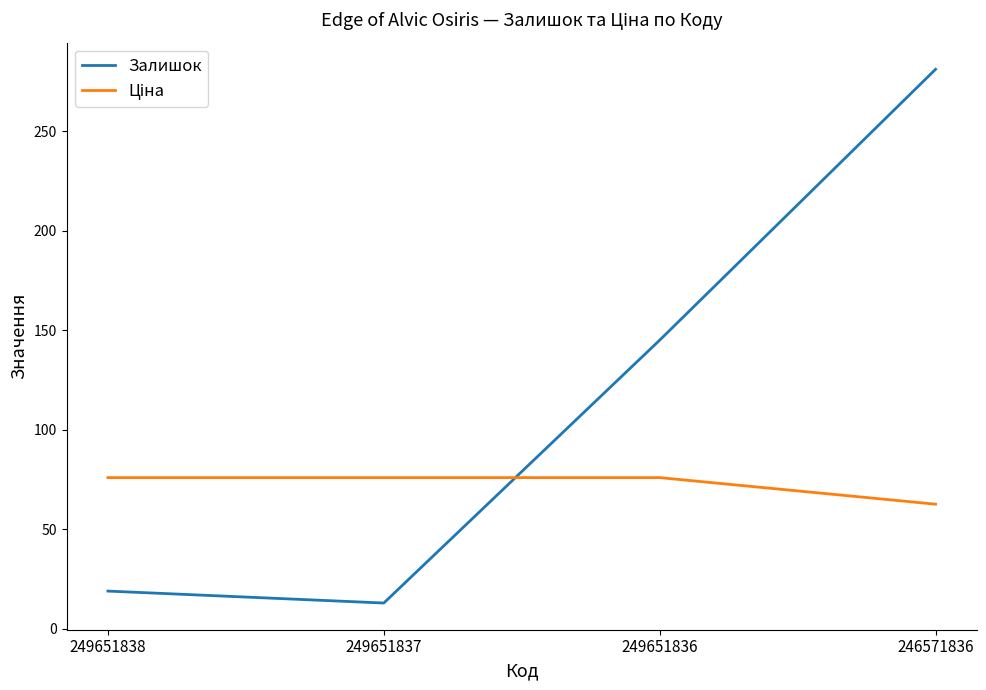

How many series are shown in this chart?

2